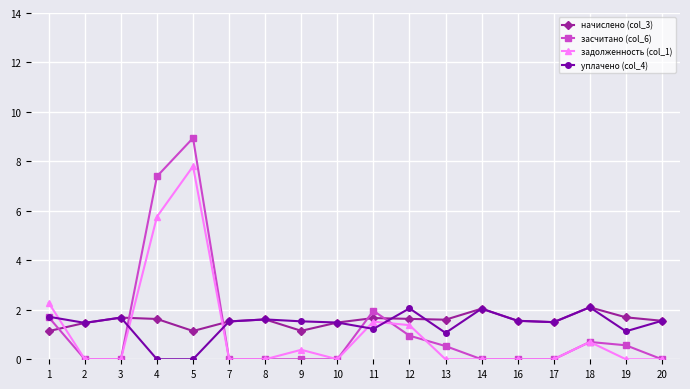

What is the spread (max minus min) of values at 13?

1.6